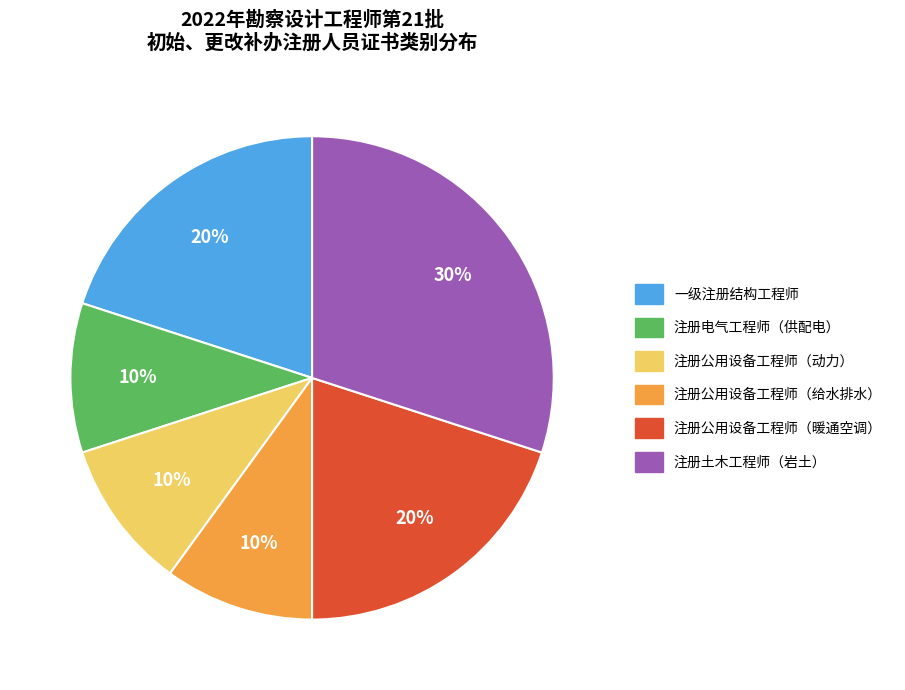

To the nearest percent, what is the combined percentage of 注册公用设备工程师（给水排水） and 注册公用设备工程师（动力）?

20%